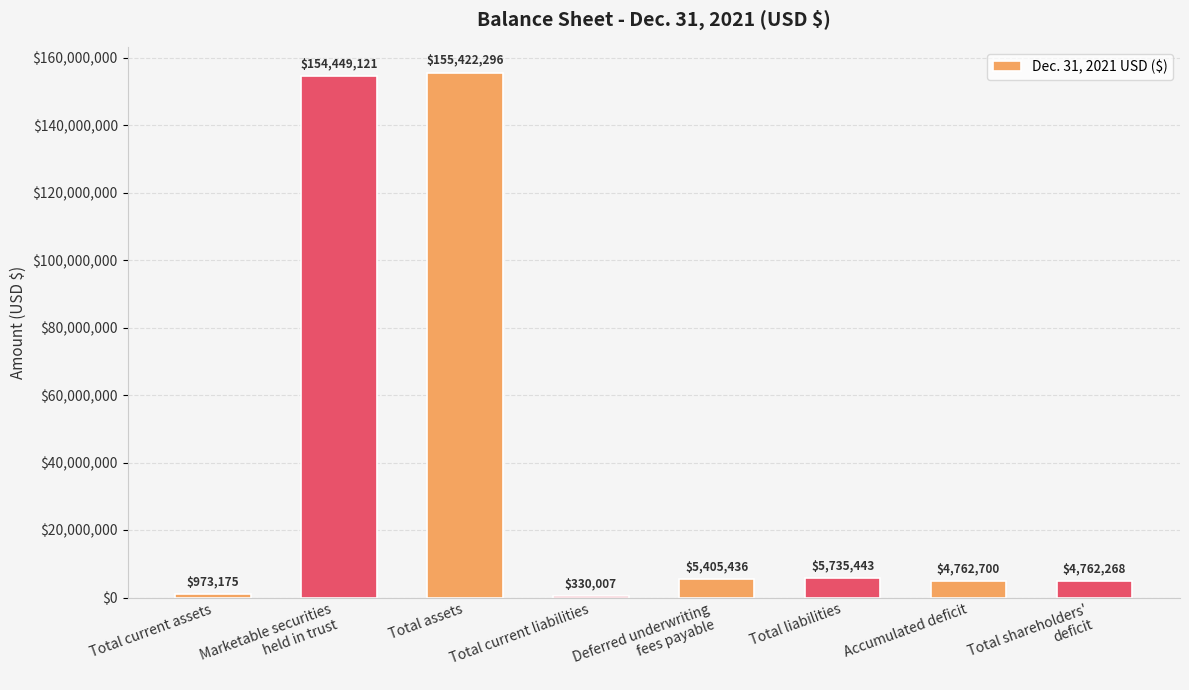

Reading left to right, transcribe all the data shown in this chart.

Total current assets=973175	Marketable securities
held in trust=154449121	Total assets=155422296	Total current liabilities=330007	Deferred underwriting
fees payable=5405436	Total liabilities=5735443	Accumulated deficit=4762700	Total shareholders'
deficit=4762268